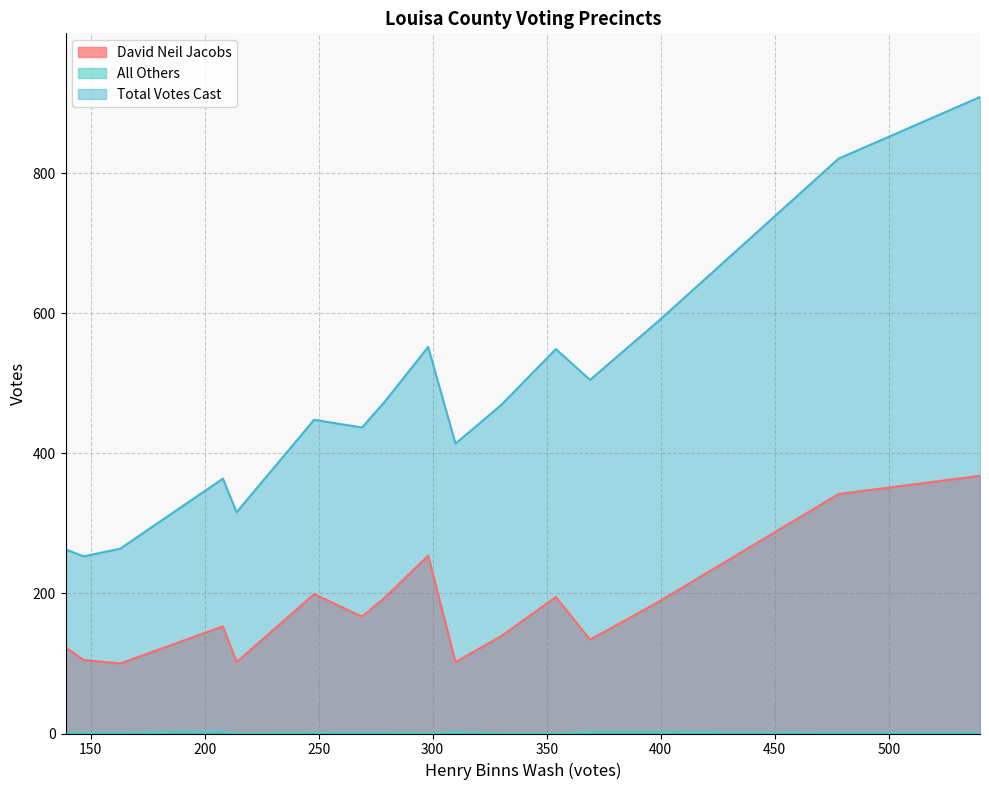

List the labels in order of All Others value, largest first.

102 - Mechanicsville, 502 - Cuckoo, 602 - Locust Creek, 701 - Sheltons Mill, 202 - Louisa #2, 301 - Patrick Henry No 1, 302 - Patrick Henry #2, 401 - Mineral, 402 - Yanceyville, 501 - Fredericks Hall, 601 - Bumpass, Ab - Central Absentee Precinct, 101 - Zion, 201 - Louisa #1, 503 - Elk Creek, 702 - South Anna